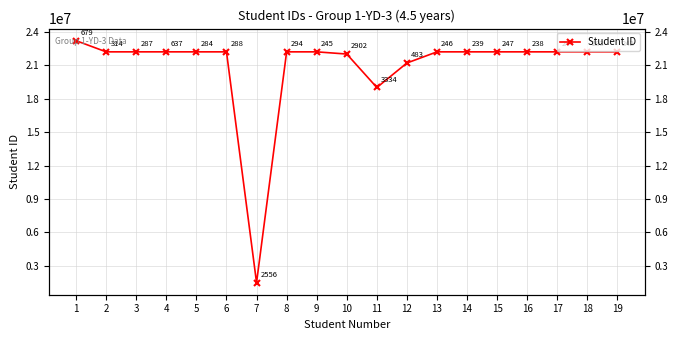

What is the change in value from 13 to 18?

+37